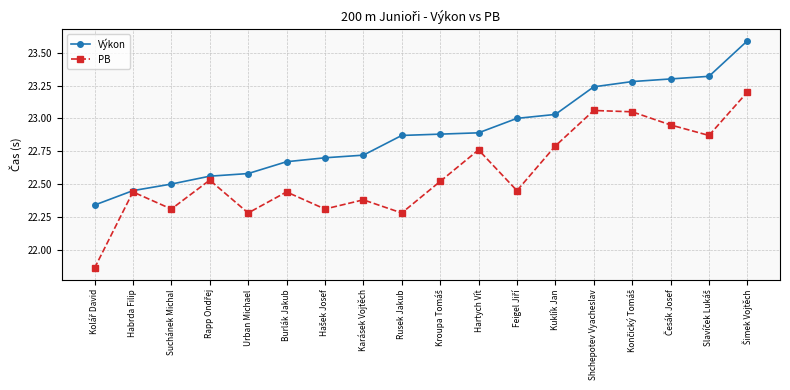

What is the difference between the second highest and second lowest values in the Výkon series?

0.9